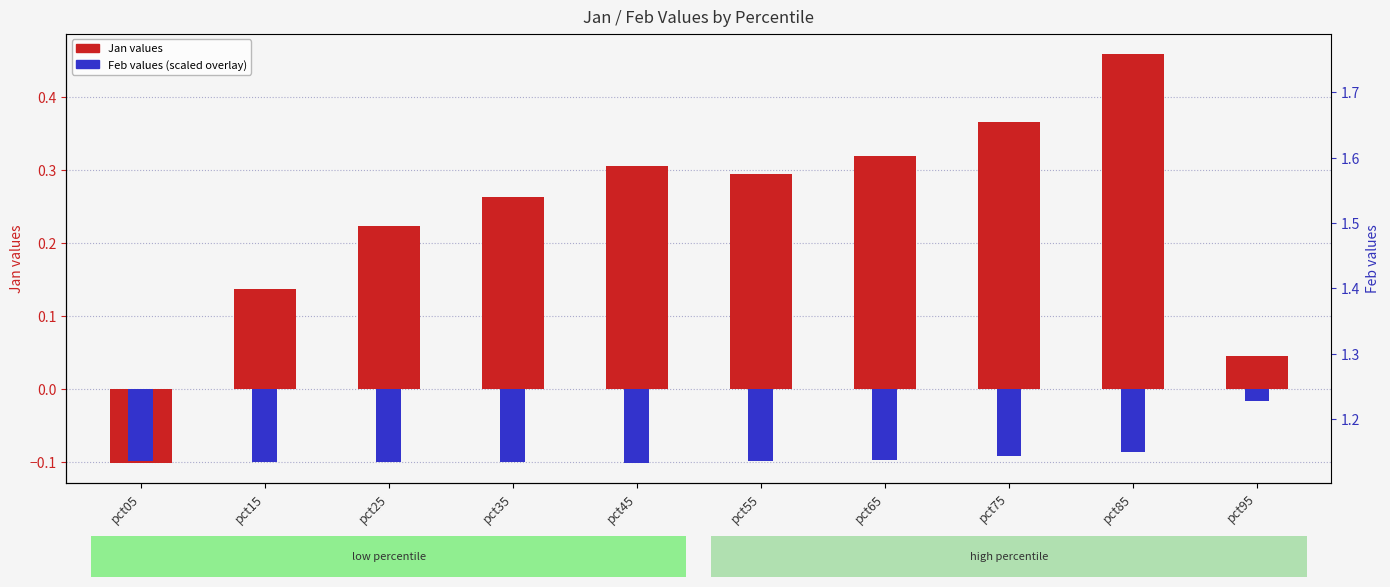

At which category is the sum across all series the highest?

pct85